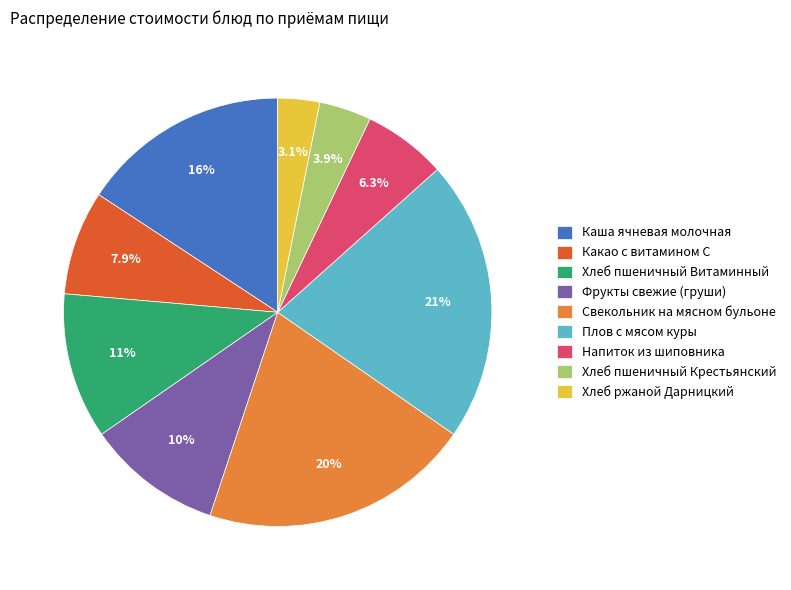

Does Какао с витамином С account for over 50% of the chart?

No